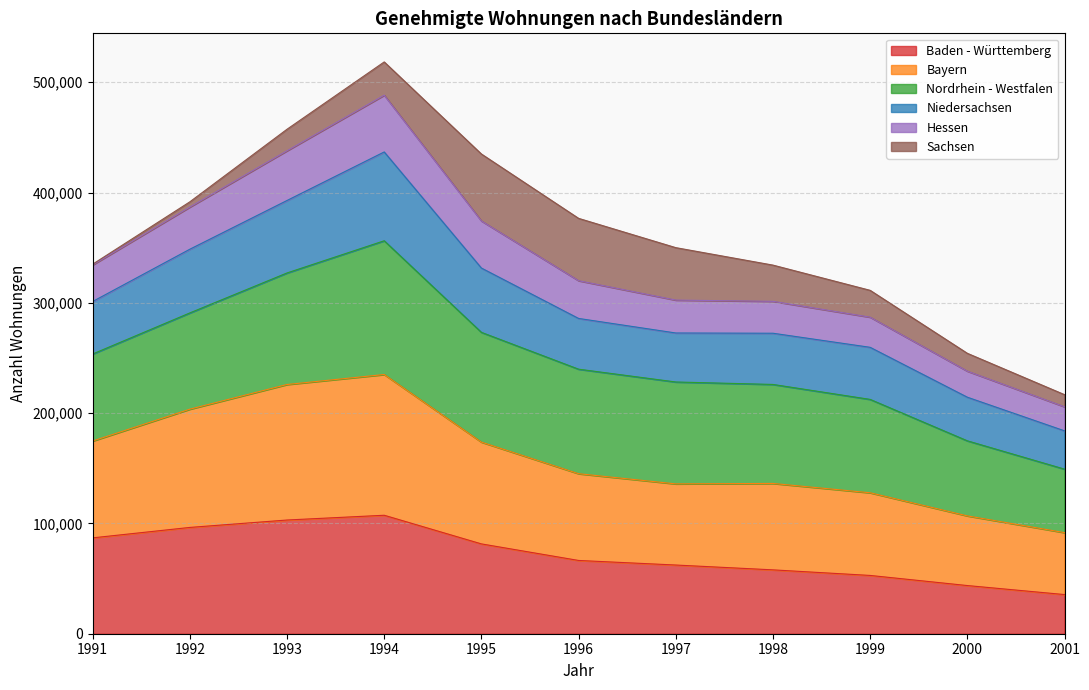

Does the chart display data point markers on the line(s)?

No